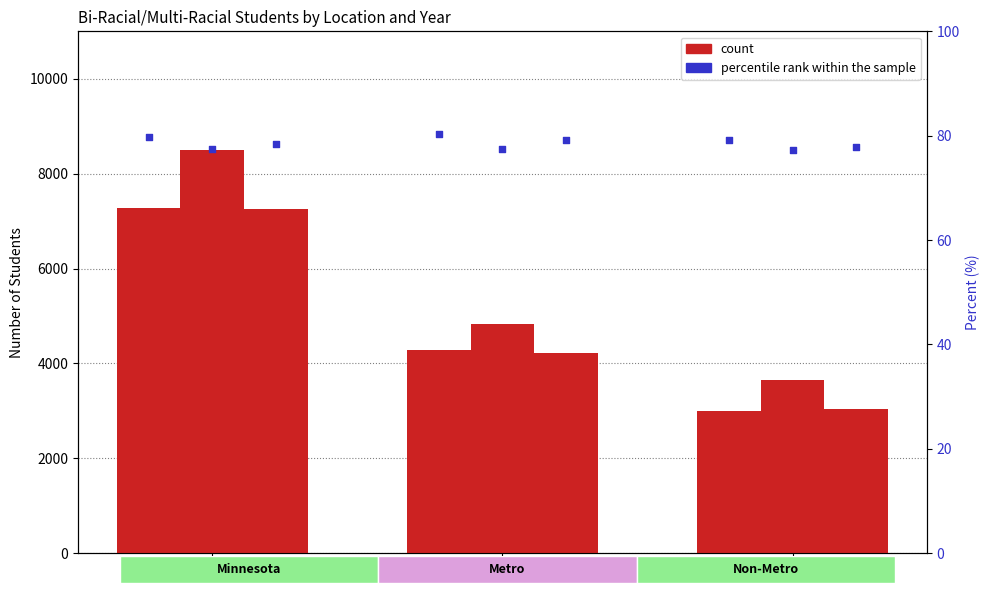

Which series reaches the maximum Y coordinate?

count 2016